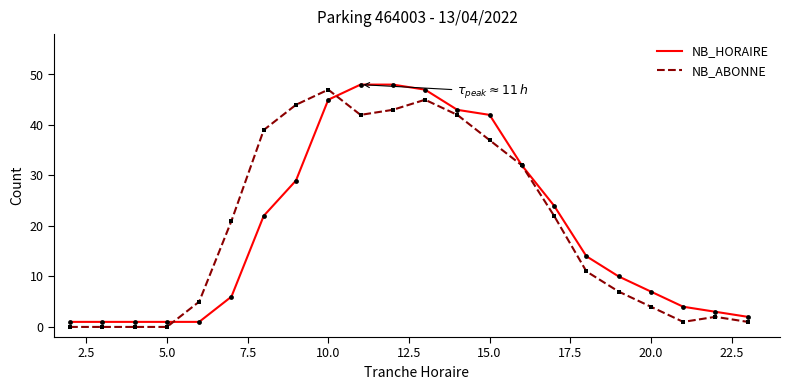

What are all the series names shown in the legend?

NB_HORAIRE, NB_ABONNE